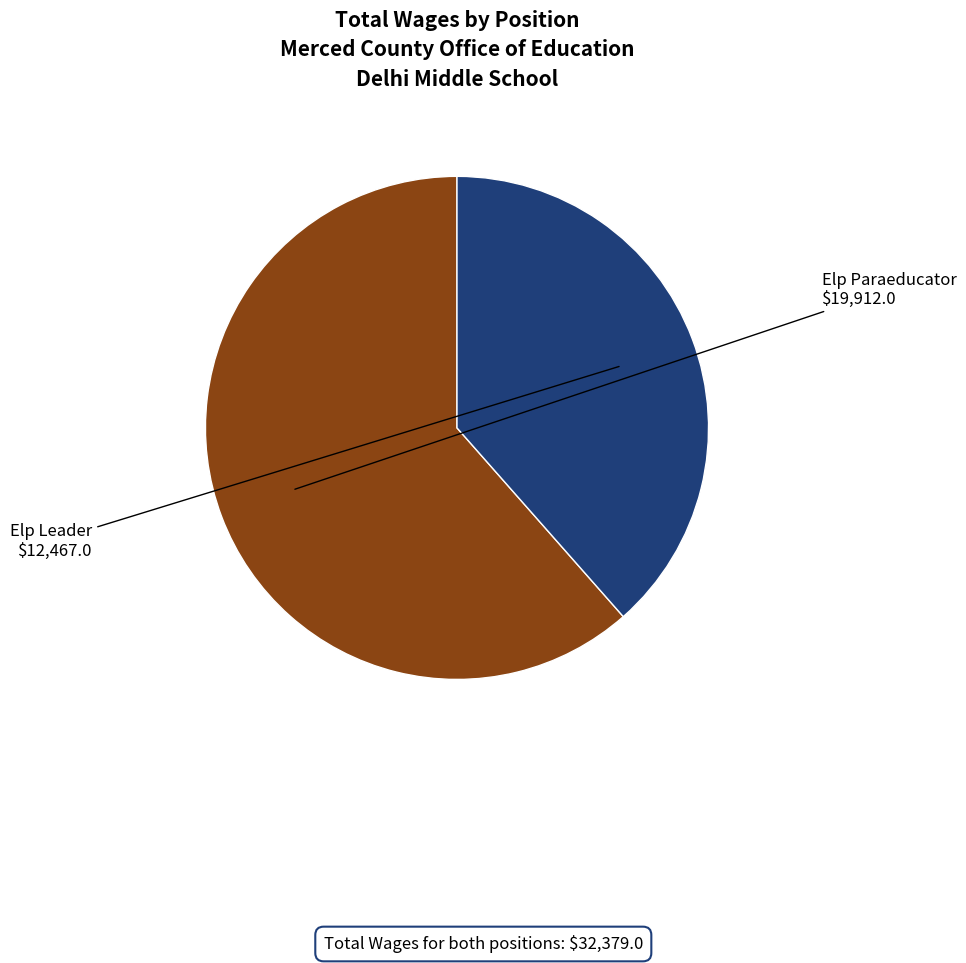

How many slices are in this pie chart?

2